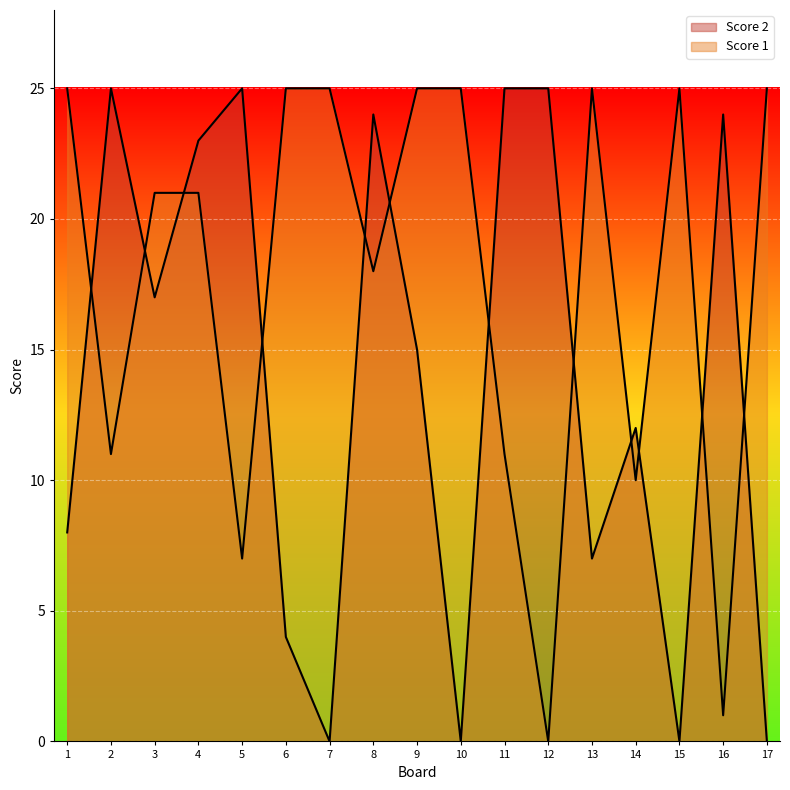

At which category is the sum across all series the highest?

4